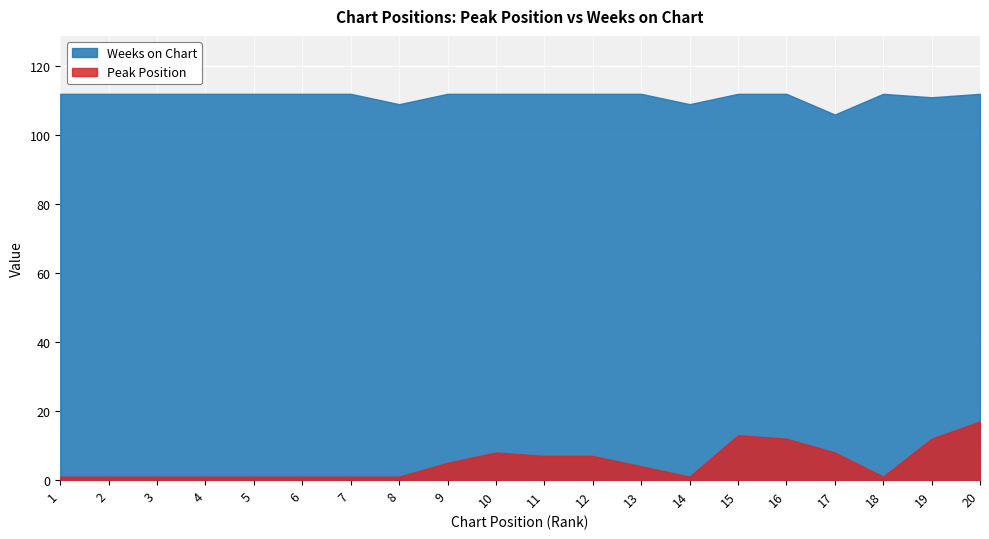

Rank the series by their maximum value, from highest to lowest.

Weeks on Chart, Peak Position